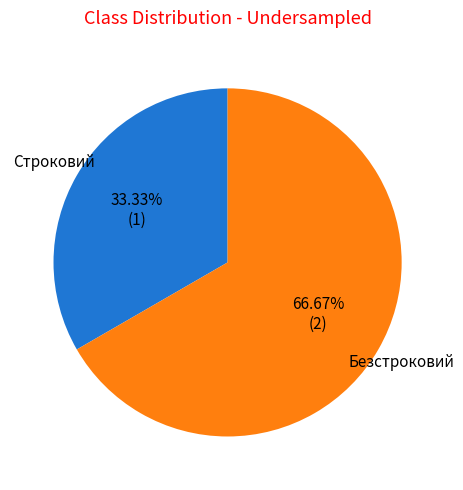

What percentage is the Строковий slice, to the nearest percent?

33%